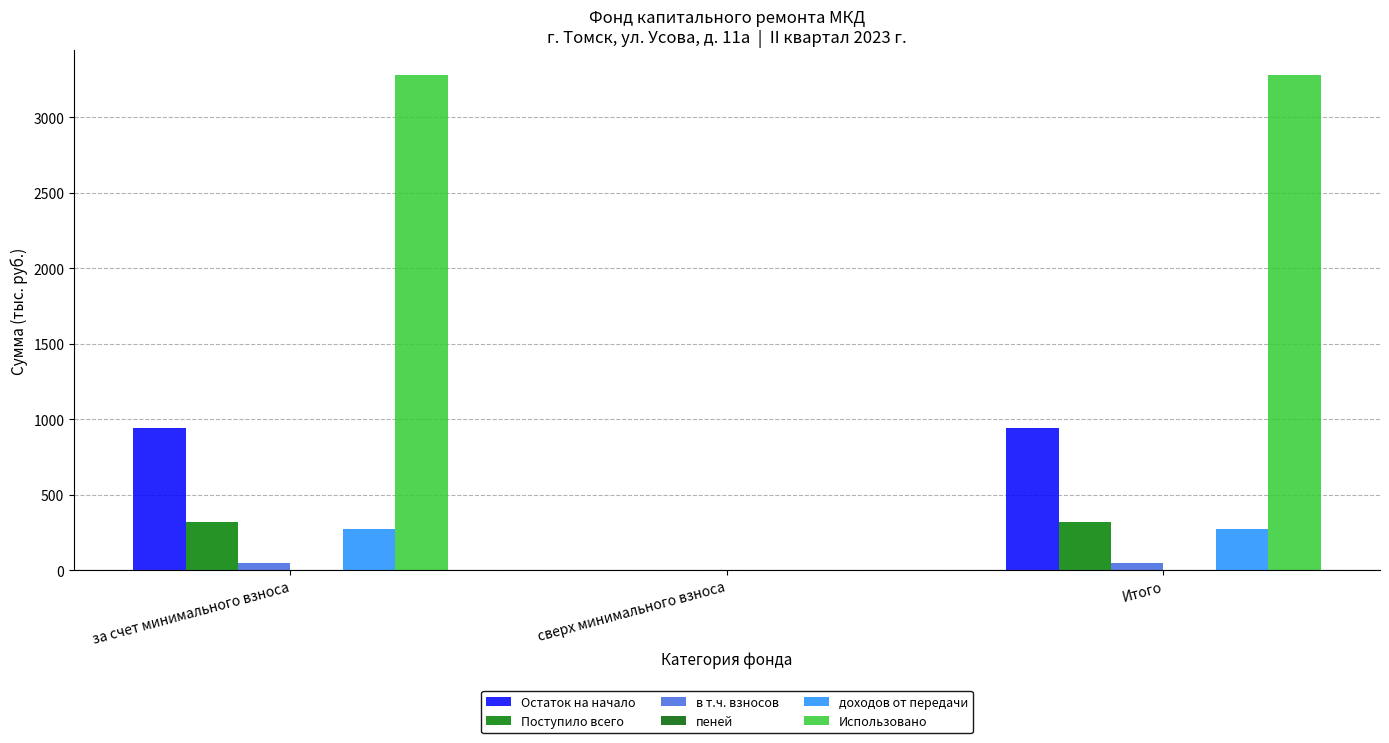

Reading left to right, list all the values displayed in this chart.

Остаток на начало: за счет минимального взноса=940.0	сверх минимального взноса=0.0	Итого=940.0
Поступило всего: за счет минимального взноса=320.3	сверх минимального взноса=0.0	Итого=320.3
в т.ч. взносов: за счет минимального взноса=44.4	сверх минимального взноса=0.0	Итого=44.4
пеней: за счет минимального взноса=0.4	сверх минимального взноса=0.0	Итого=0.4
доходов от передачи: за счет минимального взноса=275.5	сверх минимального взноса=0.0	Итого=275.5
Использовано: за счет минимального взноса=3282.8	сверх минимального взноса=0.0	Итого=3282.8